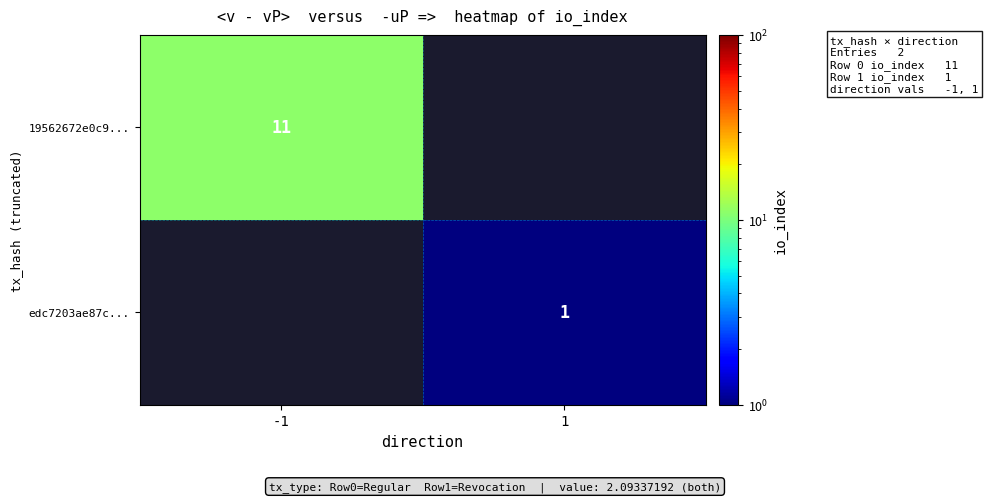

True or false: 19562672e0c9... has a value of 11 at -1.

True